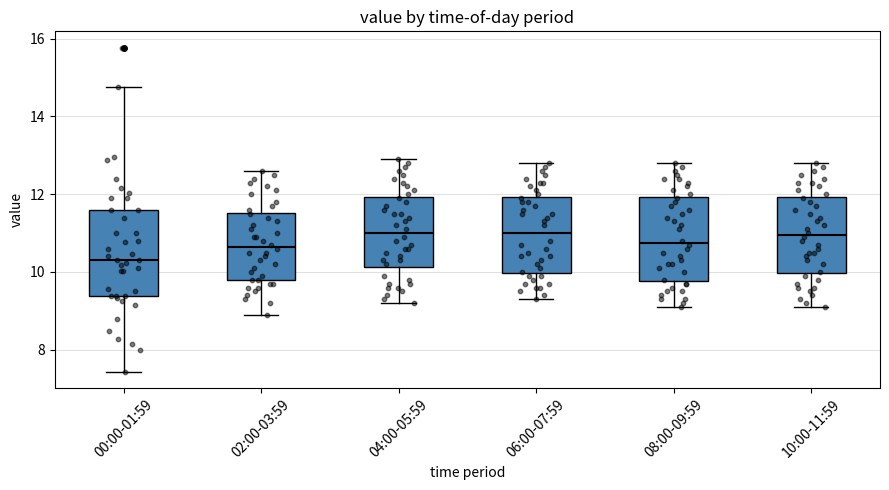

Reading left to right, transcribe this box plot: for each box, give where its median line is, the range the box spans, and where its two whiskers end, as read against the y-axis. The values are not printed on the chart, so give them approximately, as read against the axis.

00:00-01:59: median 10.4, box 9.4 to 11.6, whiskers 7.4 to 14.8
02:00-03:59: median 10.6, box 9.8 to 11.6, whiskers 9.0 to 12.6
04:00-05:59: median 11.0, box 10.2 to 12.0, whiskers 9.2 to 13.0
06:00-07:59: median 11.0, box 10.0 to 12.0, whiskers 9.4 to 12.8
08:00-09:59: median 10.8, box 9.8 to 12.0, whiskers 9.2 to 12.8
10:00-11:59: median 11.0, box 10.0 to 12.0, whiskers 9.2 to 12.8